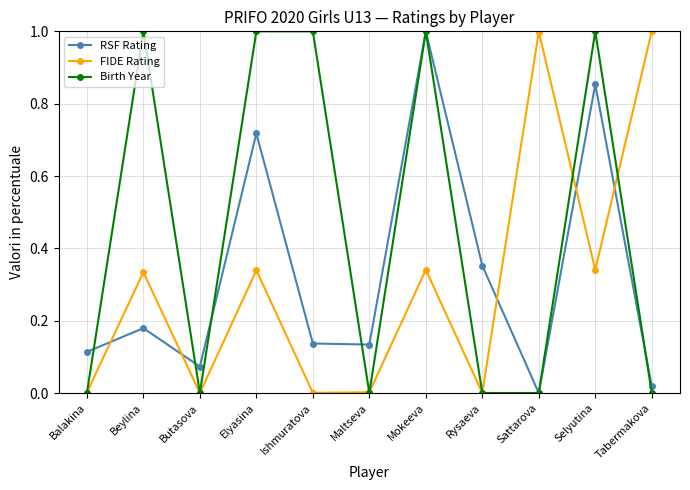

What is the value of the Birth Year point at the 2nd from the left?

1.0